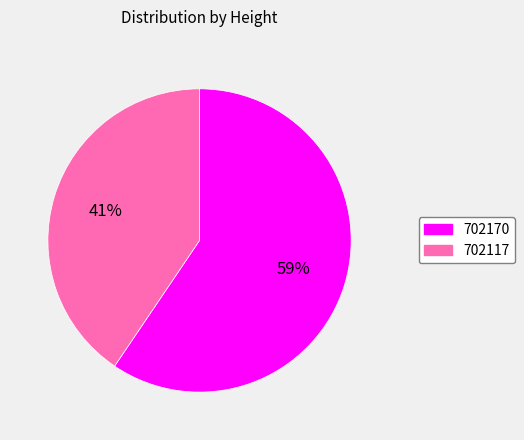

How many slices are in this pie chart?

2